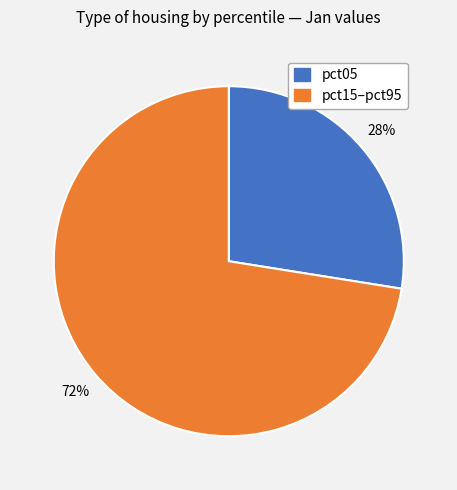

Combined, do pct05 and pct15–pct95 account for over 50%?

Yes